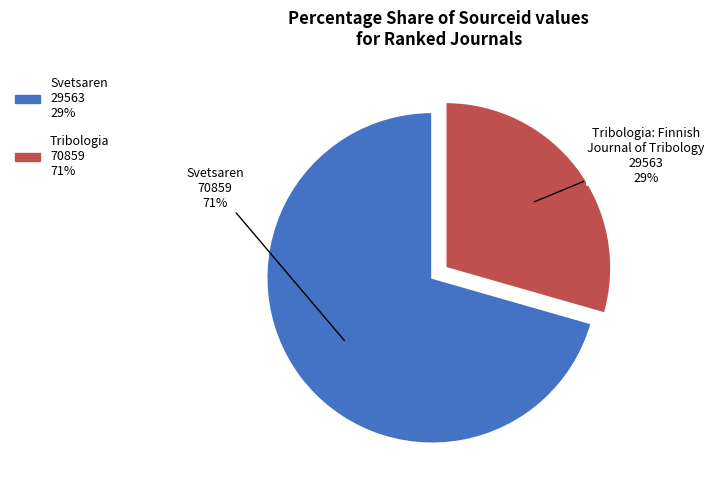

How many slices are in this pie chart?

2